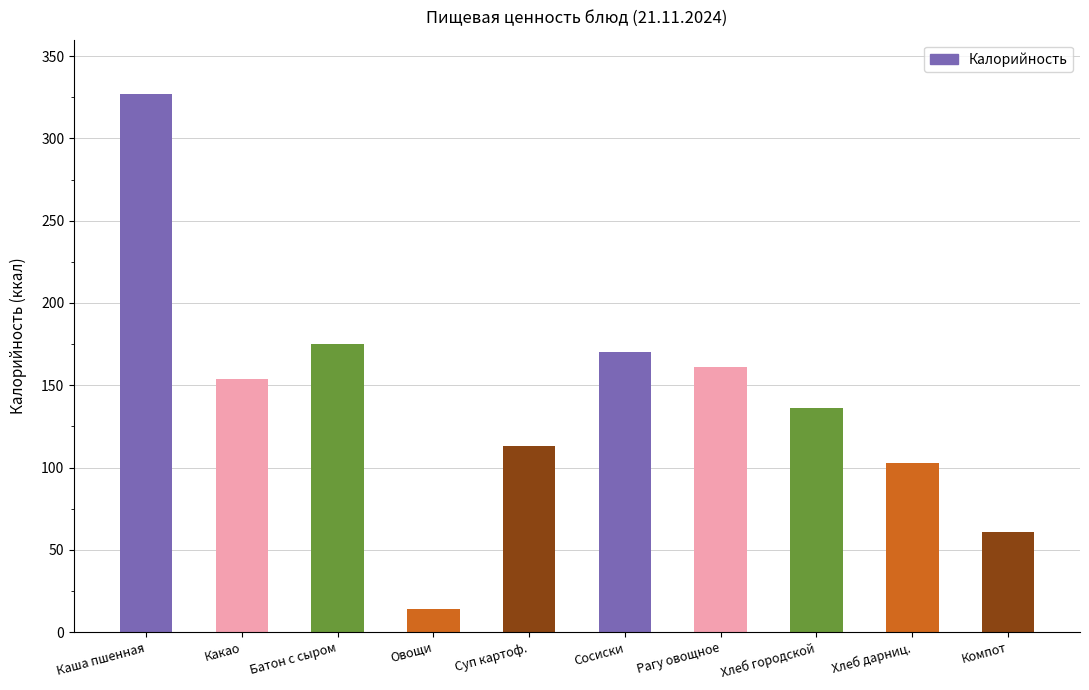

Where is the data nearest to the value 170?

Сосиски